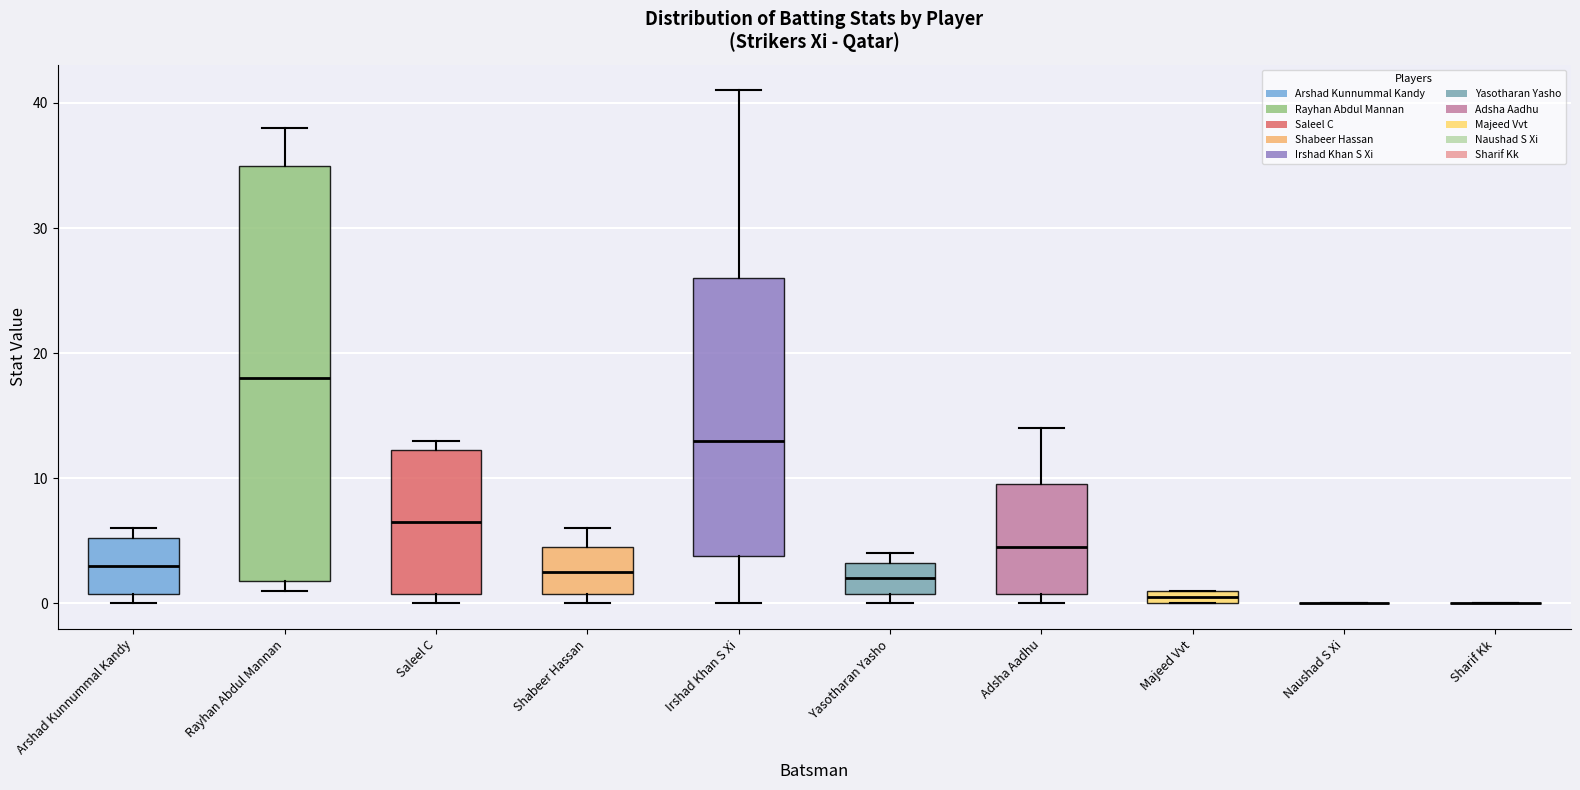

Comparing the boxes themselves (not the whiskers), which one is the tallest?

Rayhan Abdul Mannan